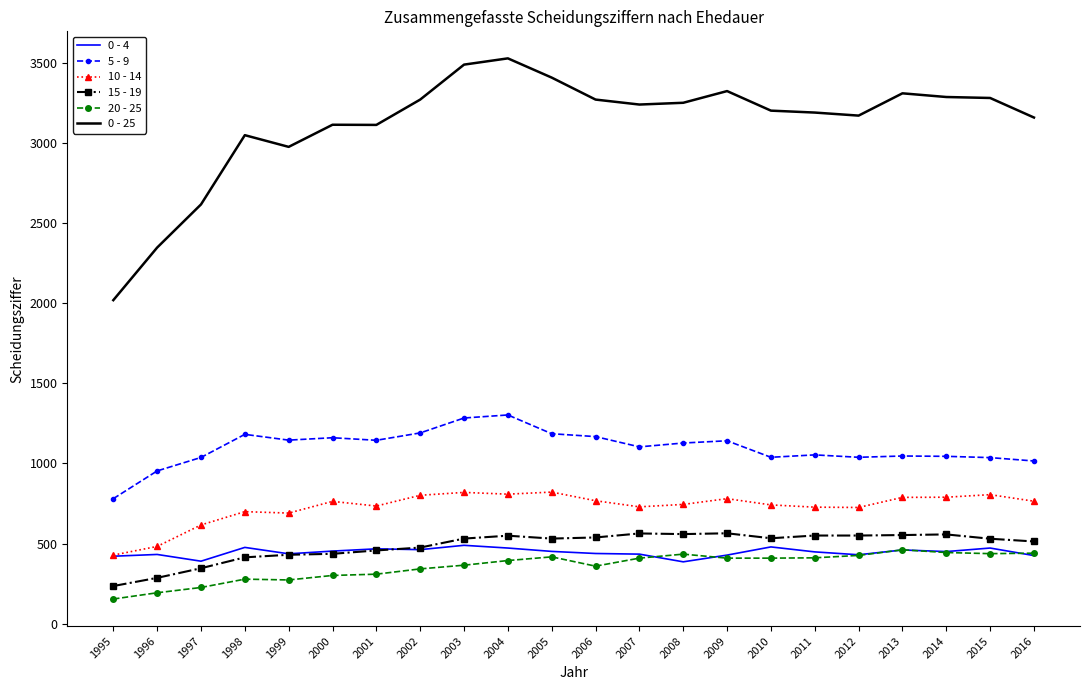

What is the approximate value of 20 - 25 at 2013, to the nearest 50?

450